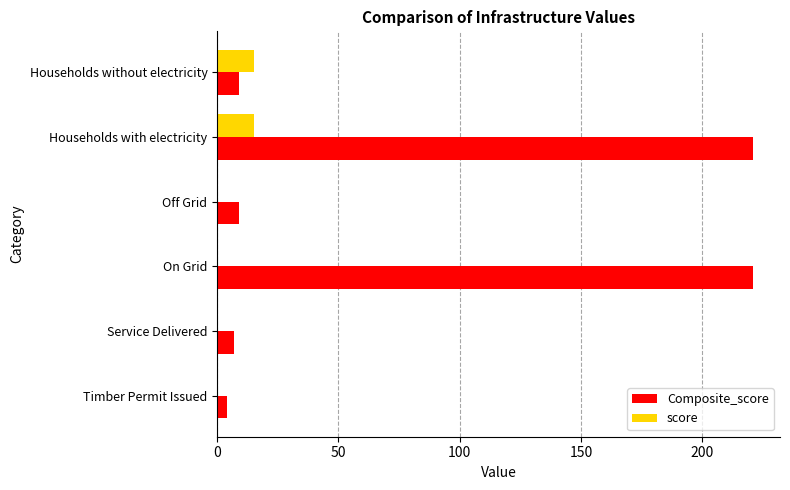

What is the greatest value displayed?

221